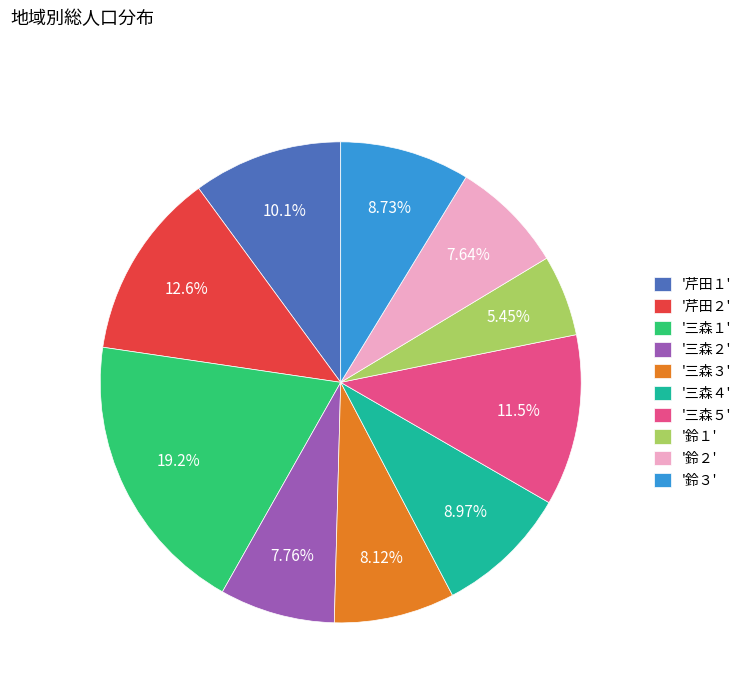

What is the ratio of the value at '三森５' to the value at '三森２'?

1.5